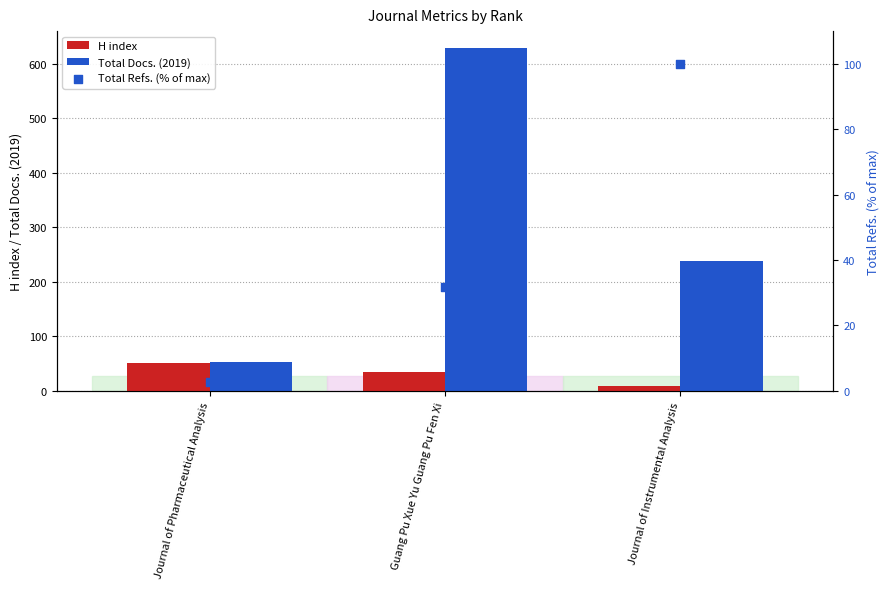

What is the total value across all series at Journal of Pharmaceutical Analysis?

106.6